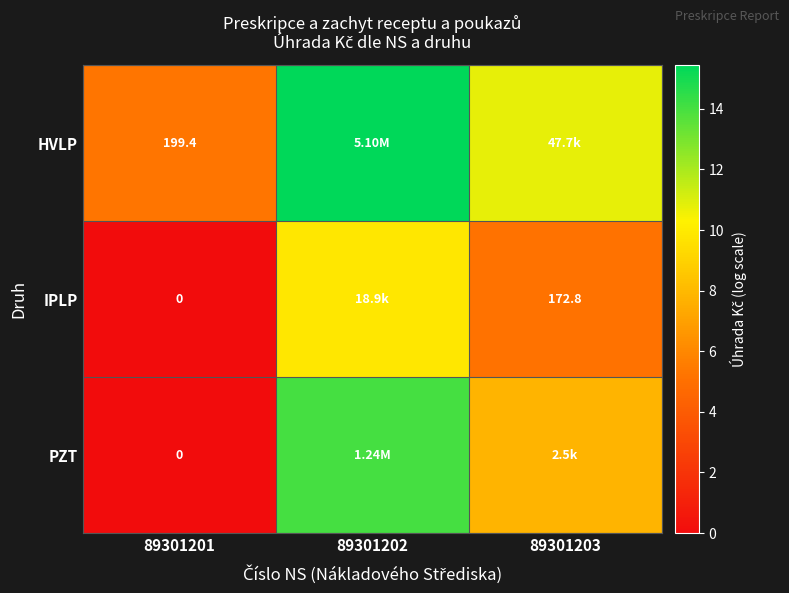

At how many categories does at least one series exceed 12?

1